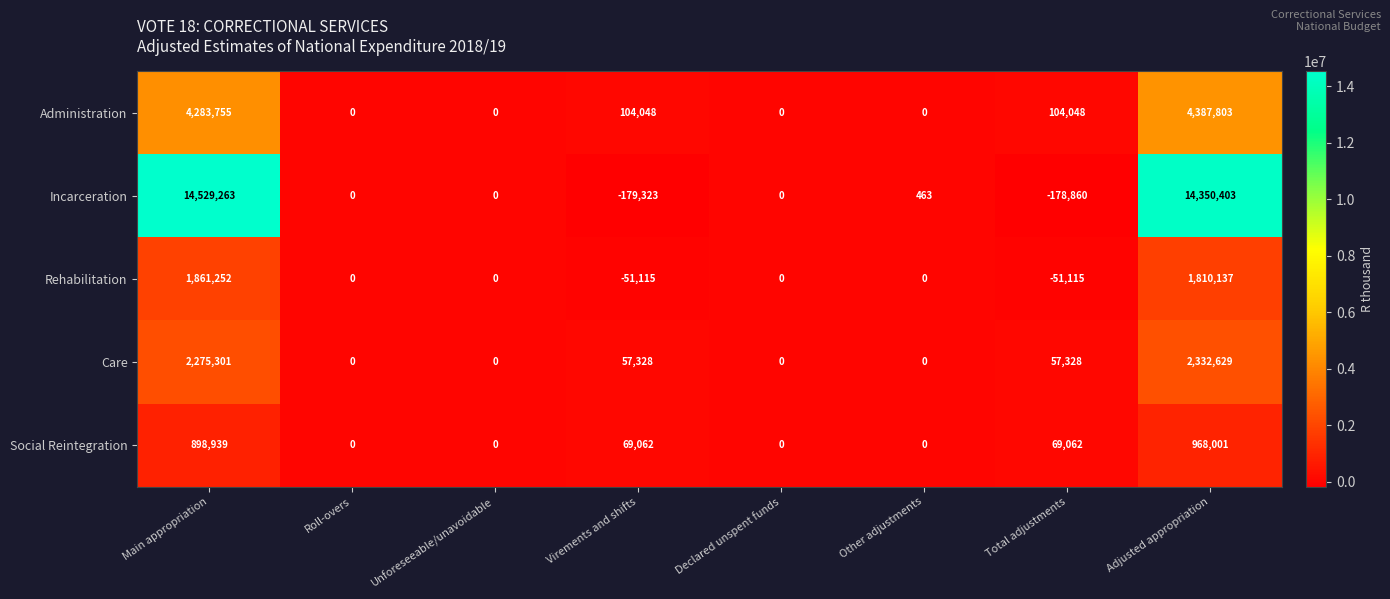

Is it true that Care equals 11687 at Virements and shifts?

False